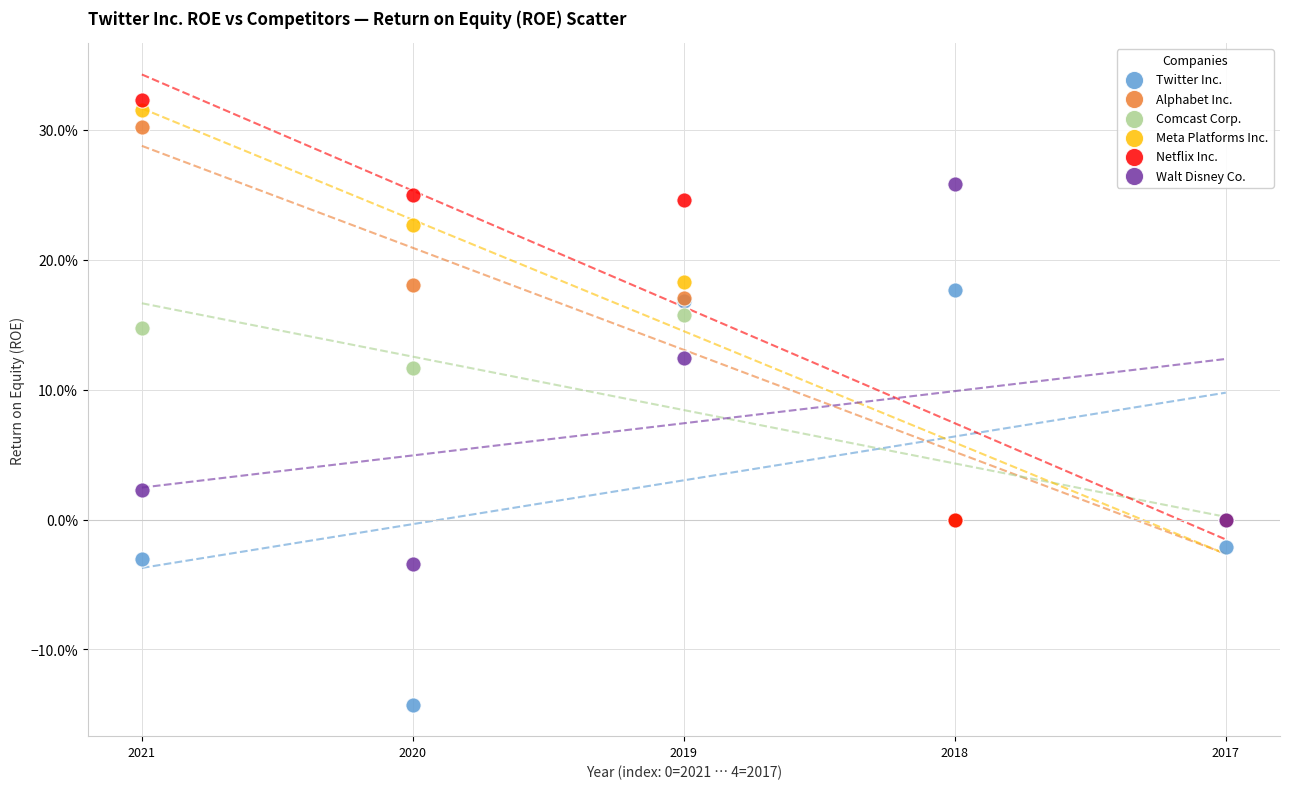

Which series reaches the maximum Y coordinate?

Netflix Inc.